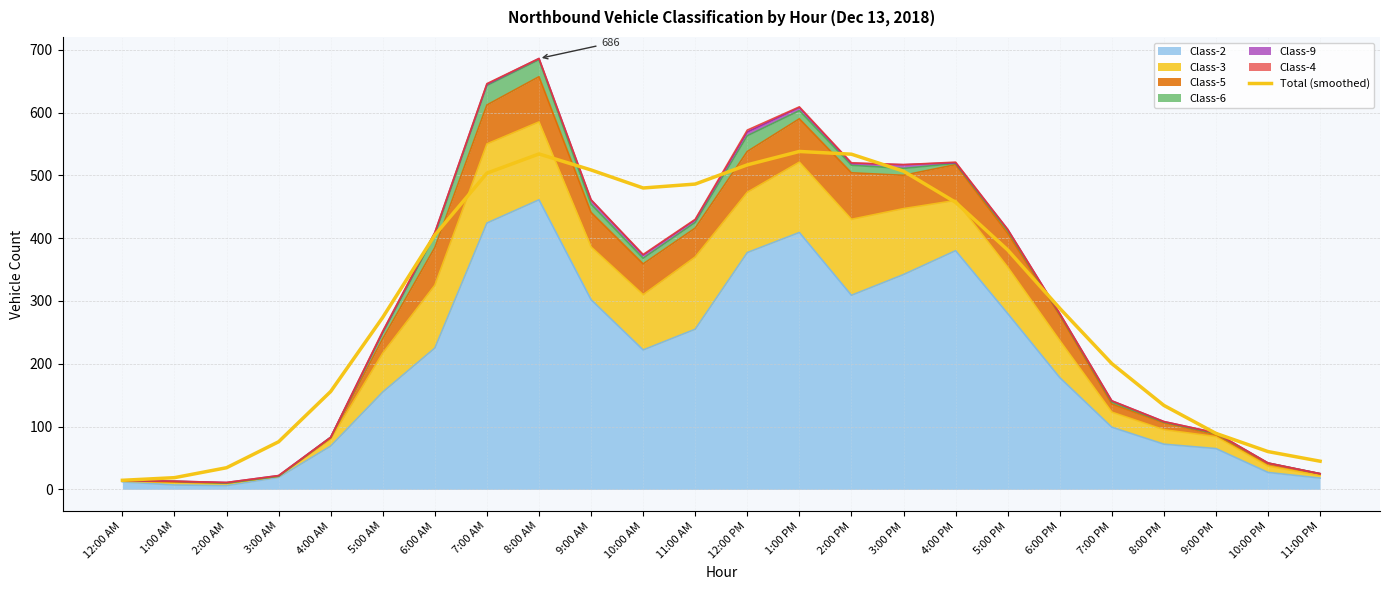

What is the sum of the values at 5:00 PM and 7:00 PM?

581.5